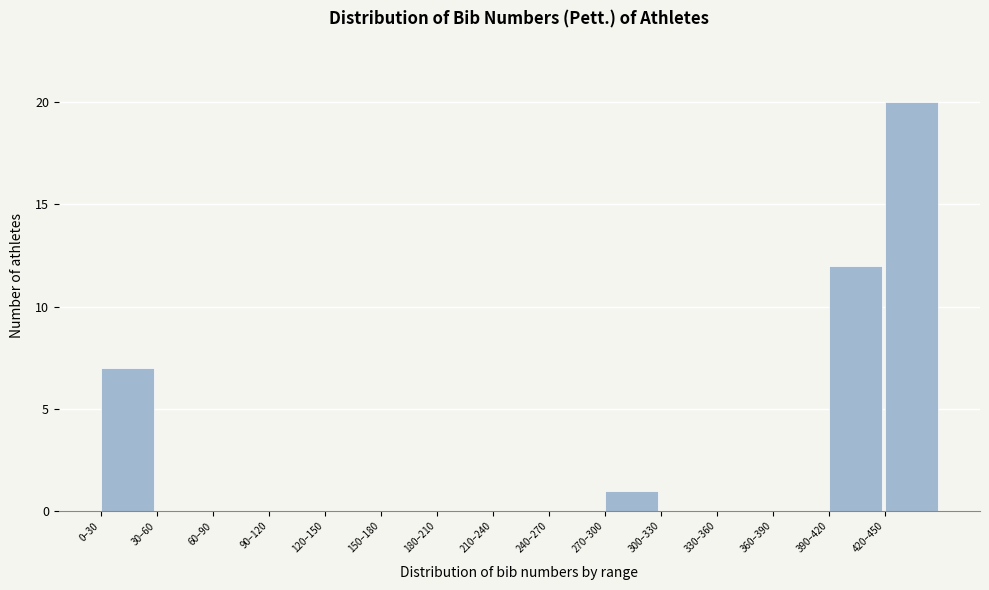

Reading right to left, extract all data points from this chart.

420–450=20	390–420=12	360–390=0	330–360=0	300–330=0	270–300=1	240–270=0	210–240=0	180–210=0	150–180=0	120–150=0	90–120=0	60–90=0	30–60=0	0–30=7